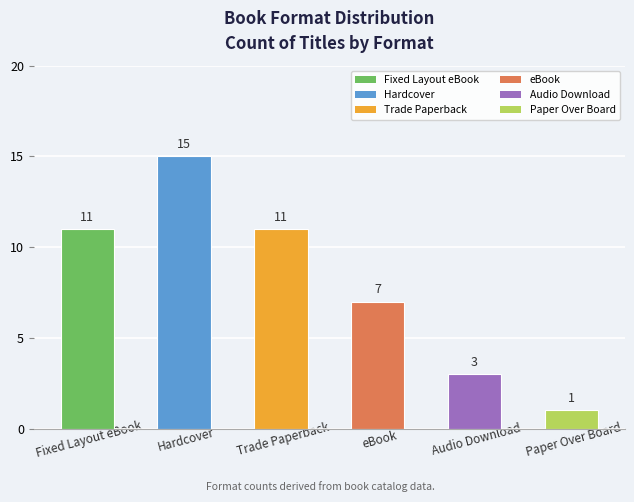

Reading right to left, extract all data points from this chart.

1	3	7	11	15	11